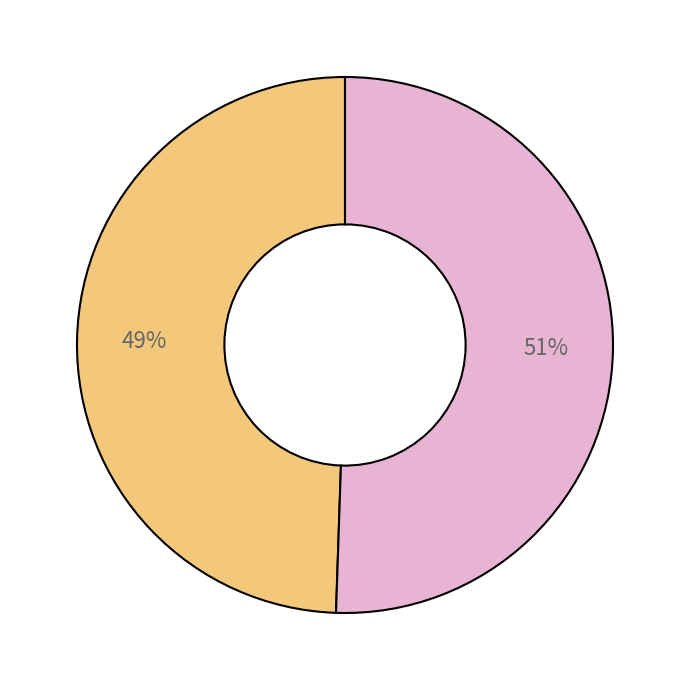

To the nearest percent, what is the average slice percentage?

50%